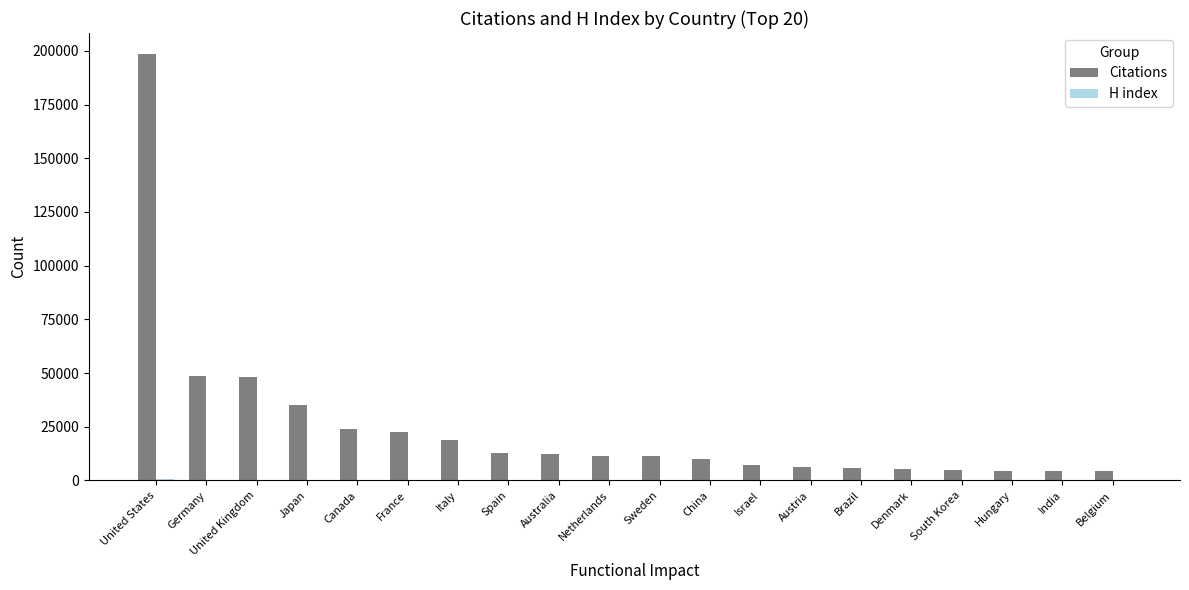

Which series has the largest total across all categories?

Citations